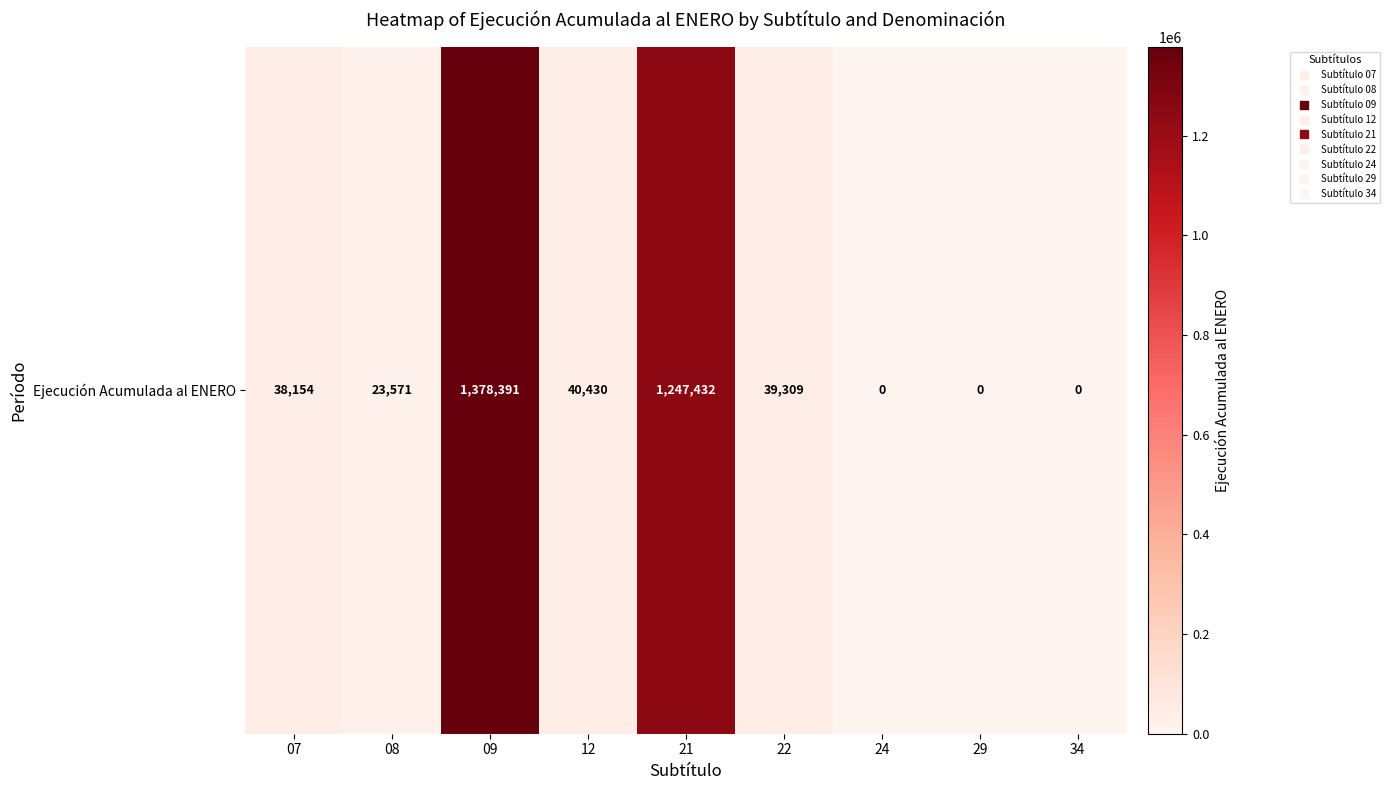

List the labels in order of value, smallest first.

24, 29, 34, 08, 07, 22, 12, 21, 09